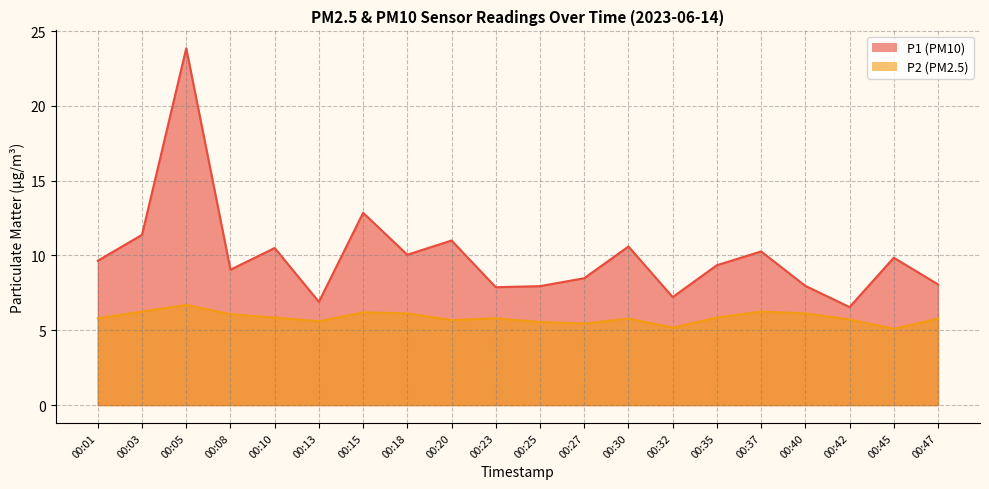

Is it true that P1 equals 5.6 at 00:15?

False